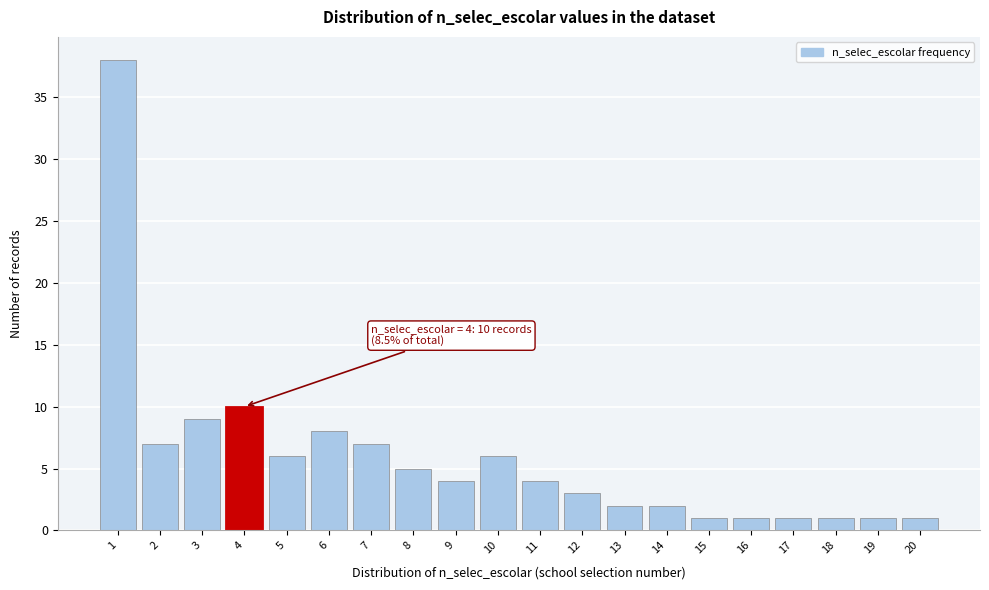

Which range on the x-axis has the tallest bar?

0.5 to 1.5